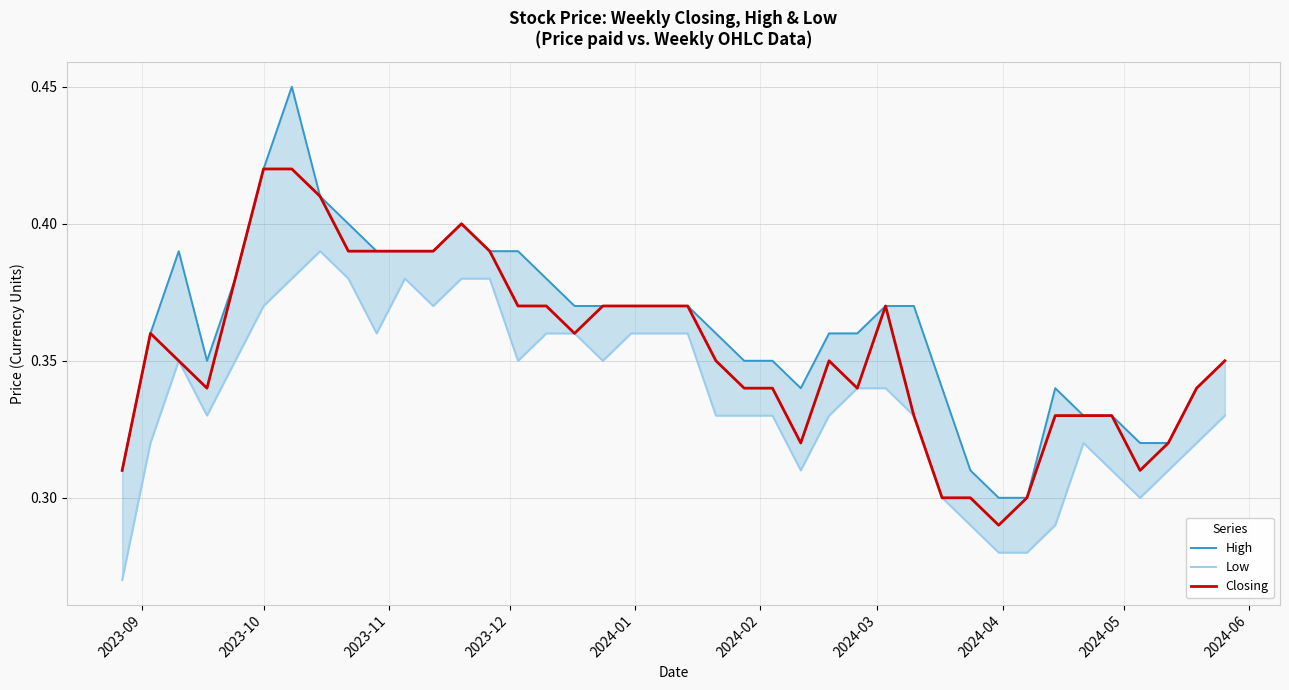

What are all the series names shown in the legend?

High, Low, Closing